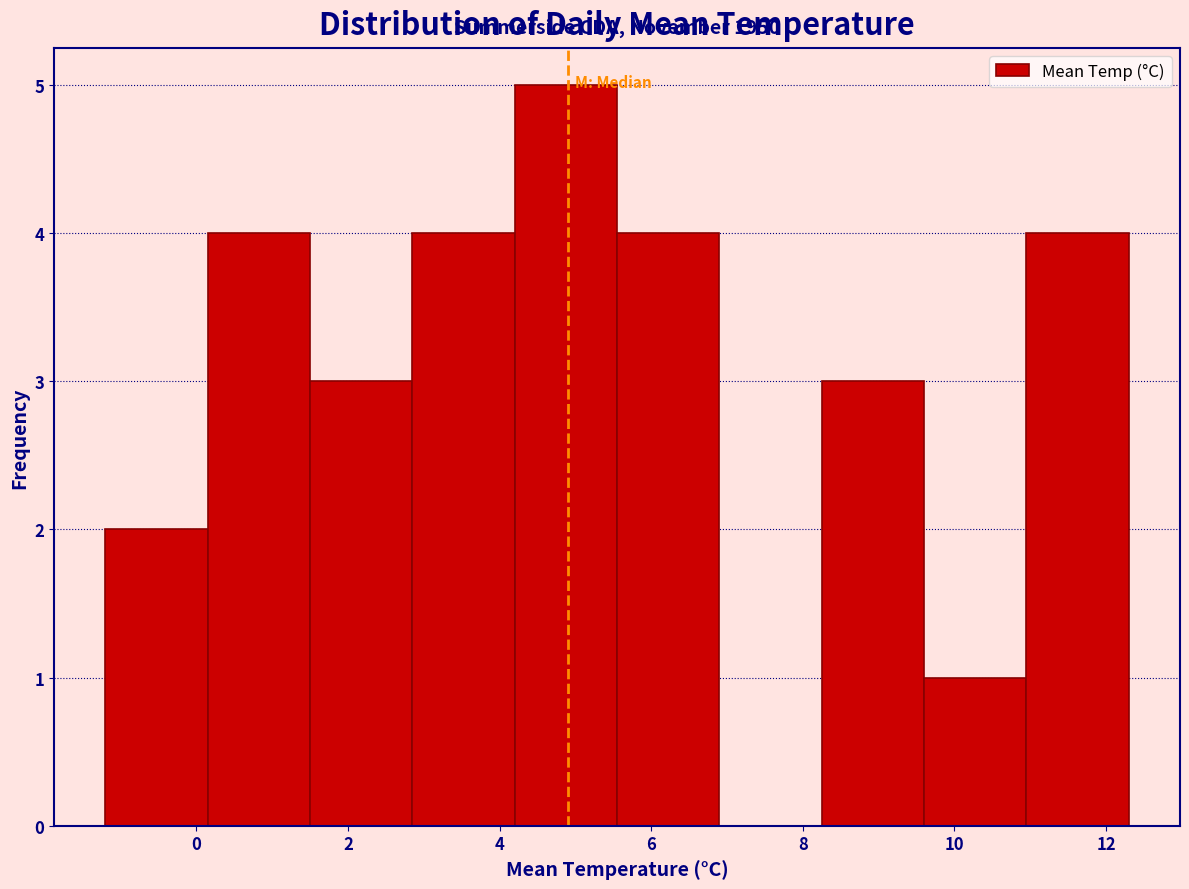

Which range on the x-axis has the tallest bar?

4.20 to 5.55